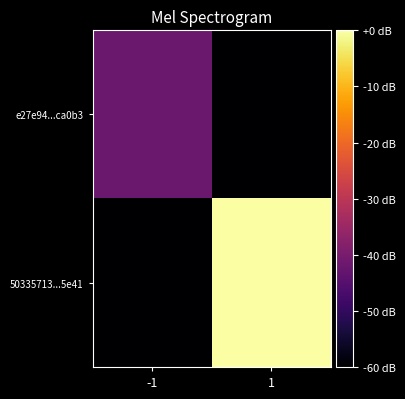

How many categories are shown in the chart?

2